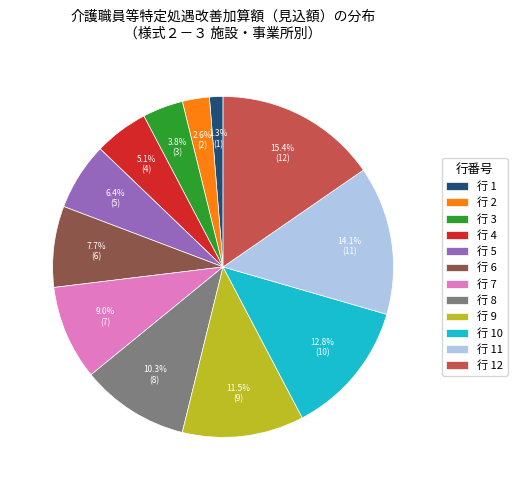

What is the total percentage of 行 6 and 行 12?

23.1%